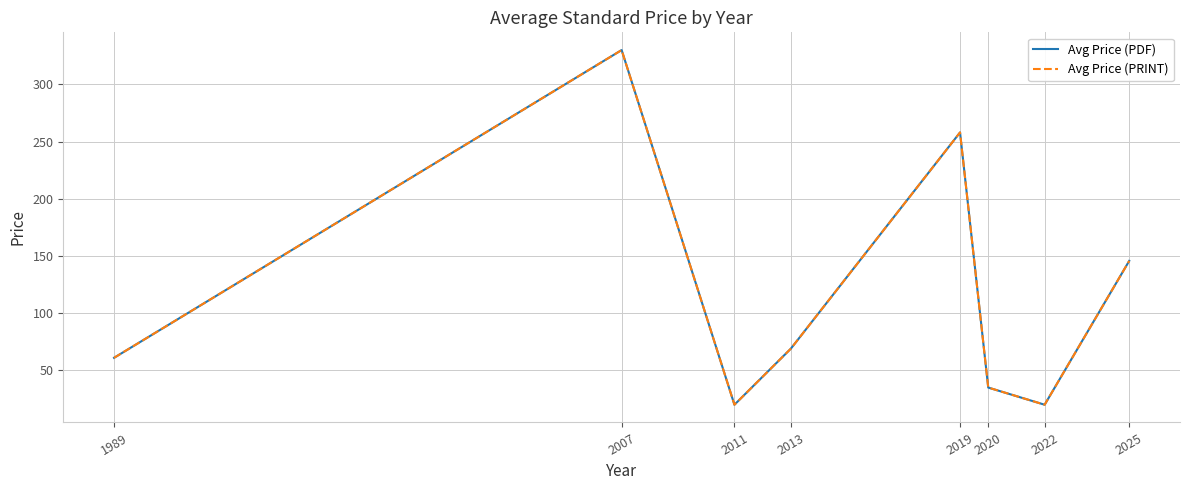

Is this an area chart (filled region under the line)?

No